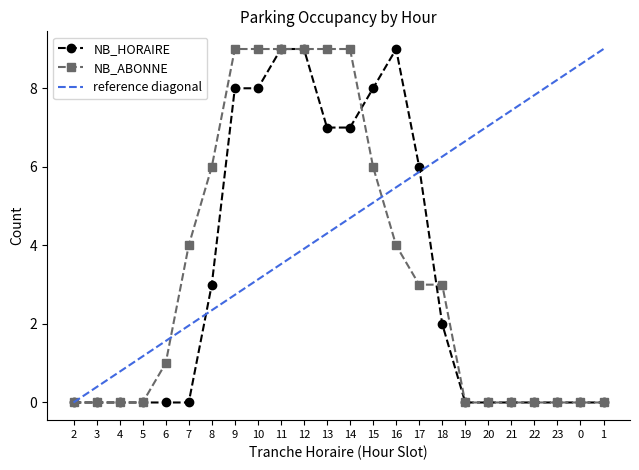

True or false: NB_HORAIRE and NB_ABONNE cross at least once.

True